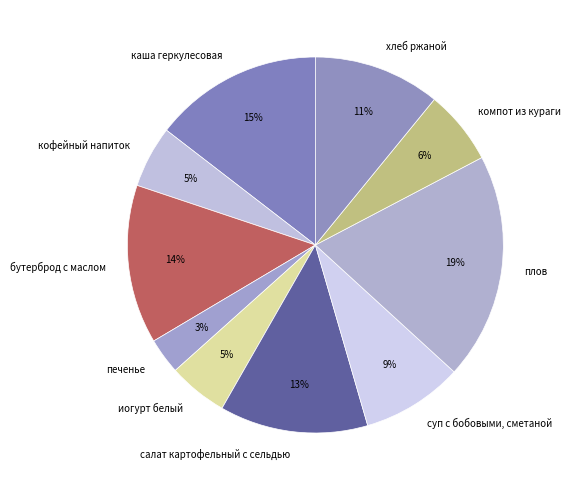

How many slices are in this pie chart?

10